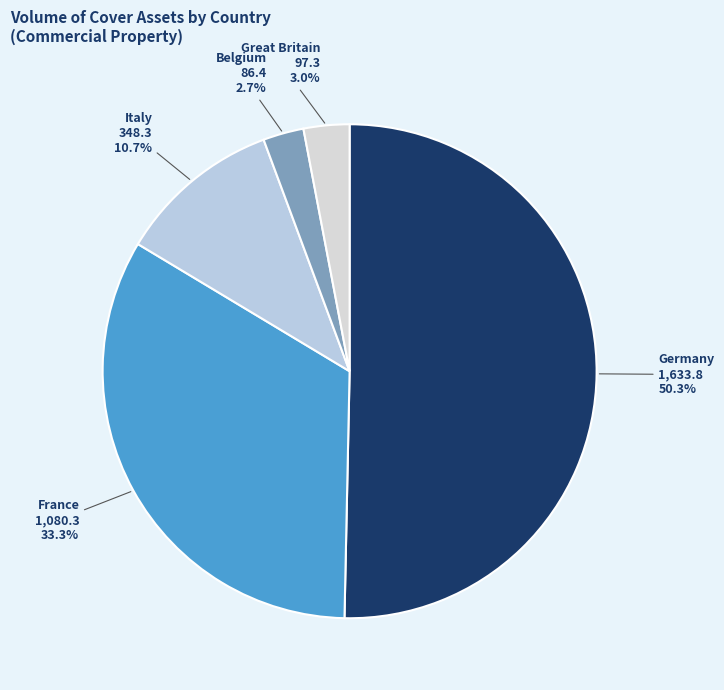

Which slice is the largest?

Germany